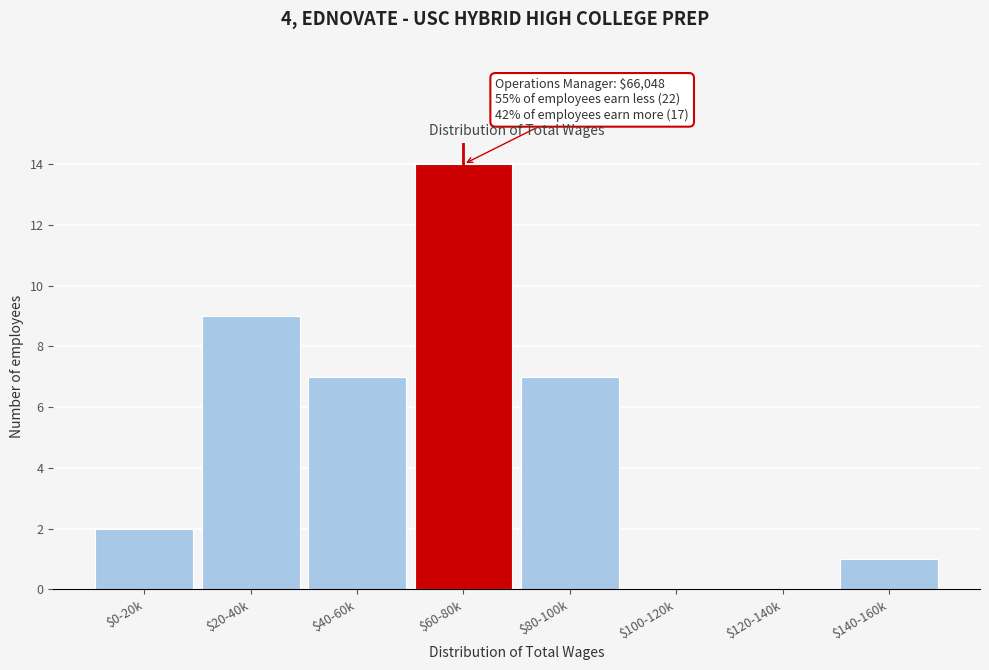

Is it true that the value at $80-100k is 7?

True